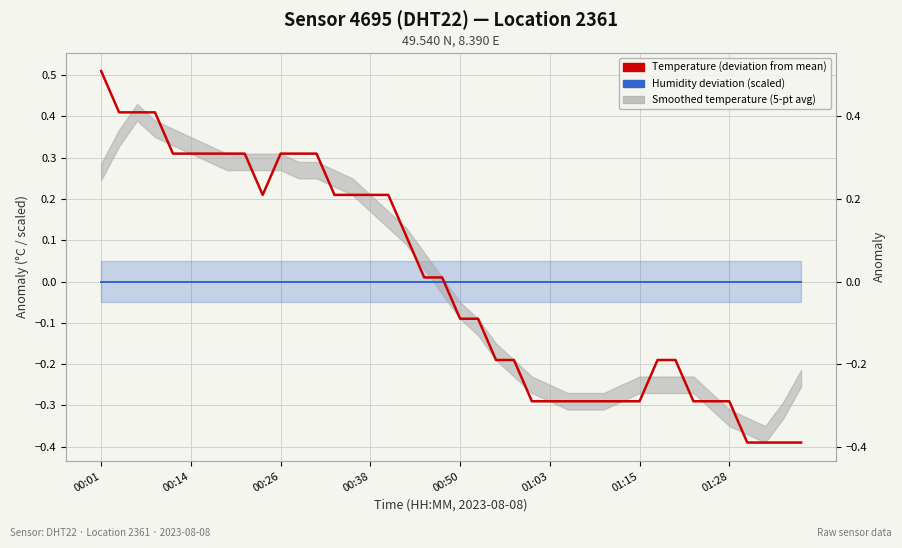

Is this an area chart (filled region under the line)?

No